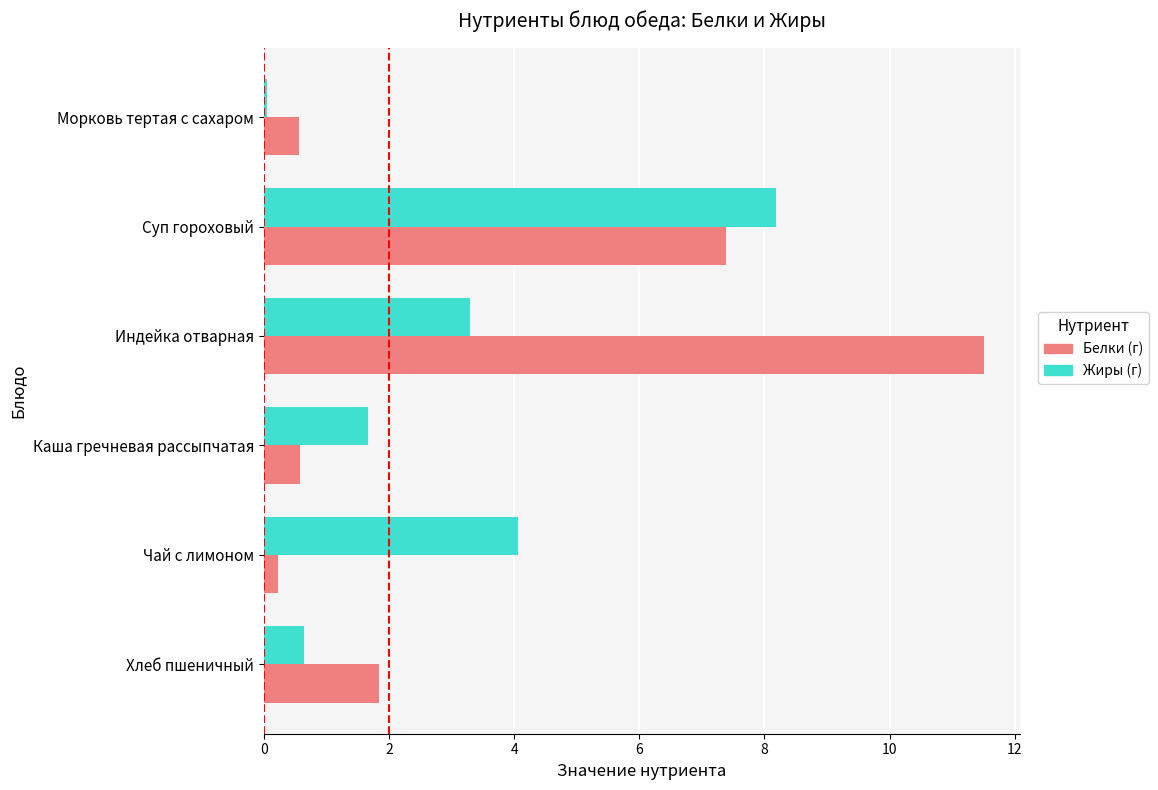

Between Морковь тертая с сахаром and Индейка отварная, which series saw the biggest shift?

Белки (г)